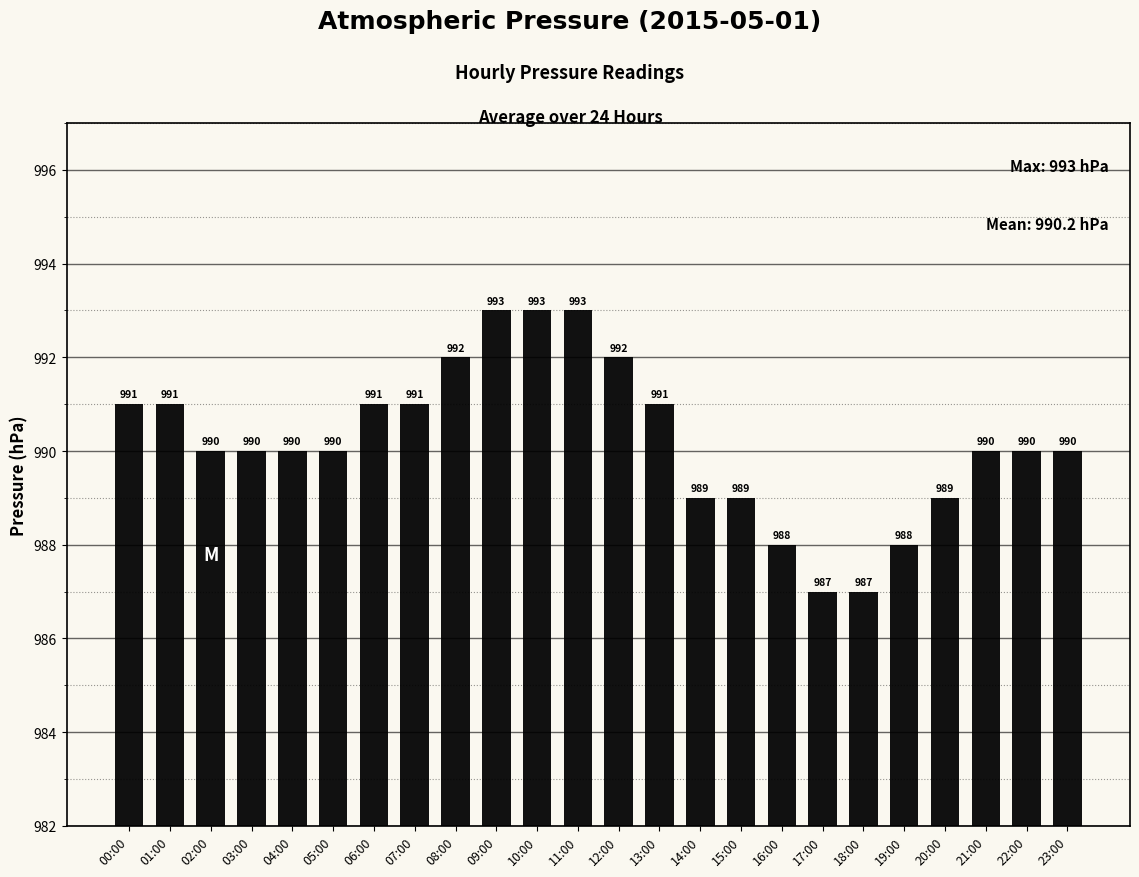

The chart shows a value of 990 at 22:00. True or false?

True